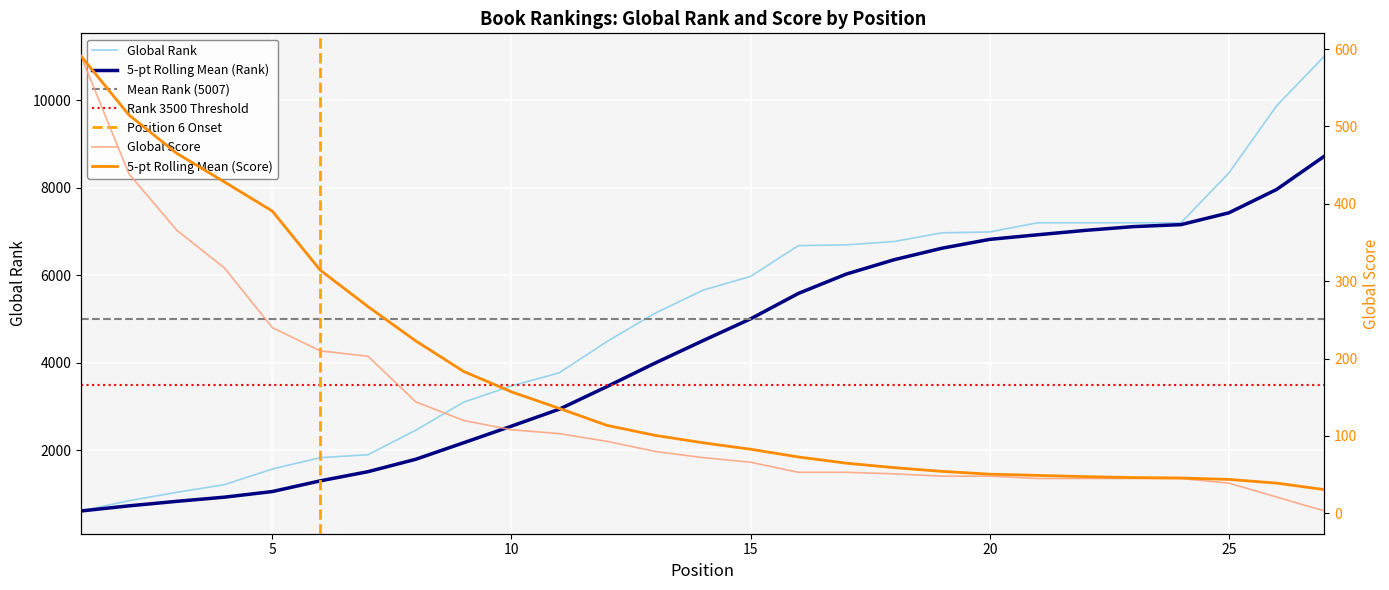

Rank the categories by Global Score value from lowest to highest.

27, 26, 25, 21, 22, 23, 24, 19, 20, 18, 16, 17, 15, 14, 13, 12, 11, 10, 9, 8, 7, 6, 5, 4, 3, 2, 1